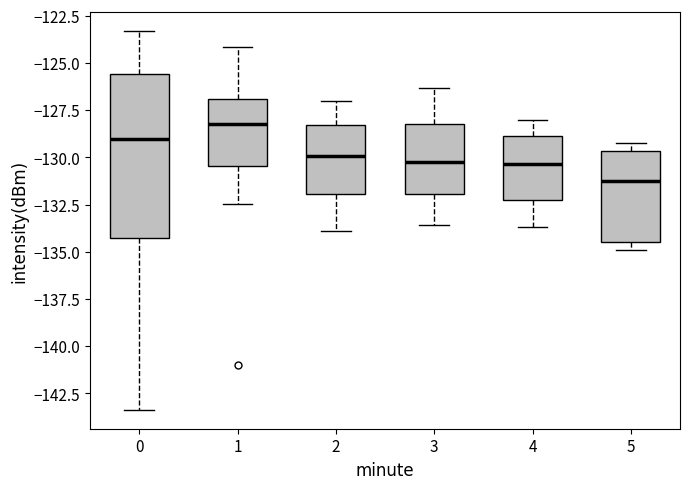

Which box has the lowest median line?

5